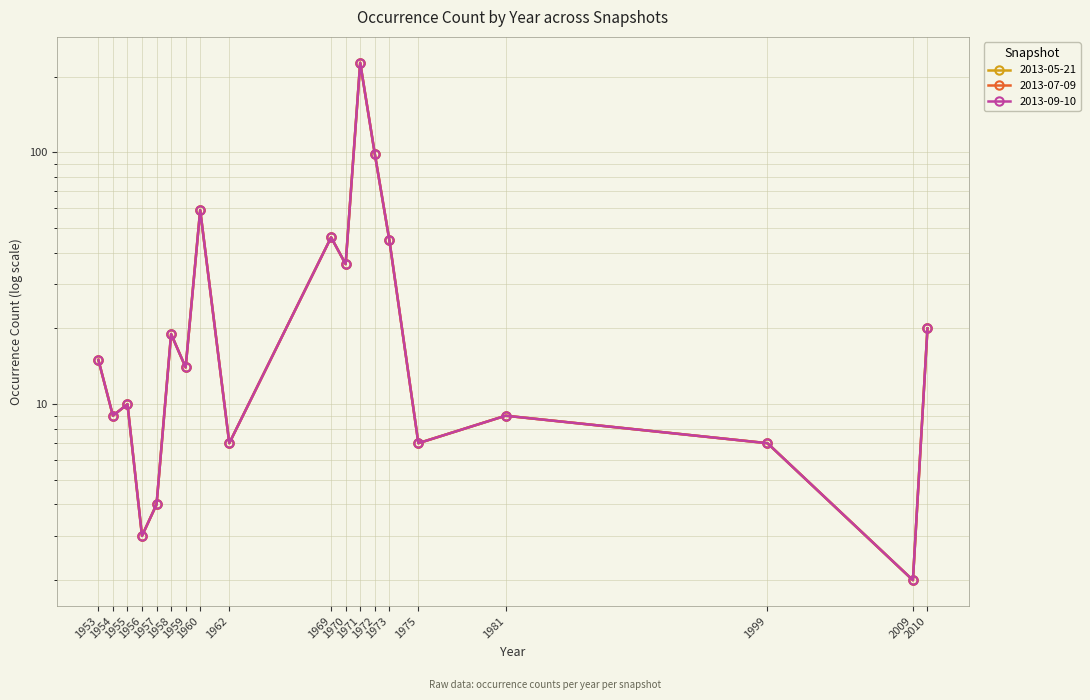

What is the average value of the 2013-09-10 series?

34